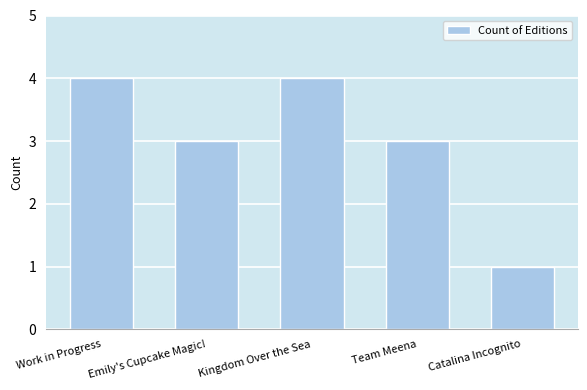

Are the bars horizontal?

No